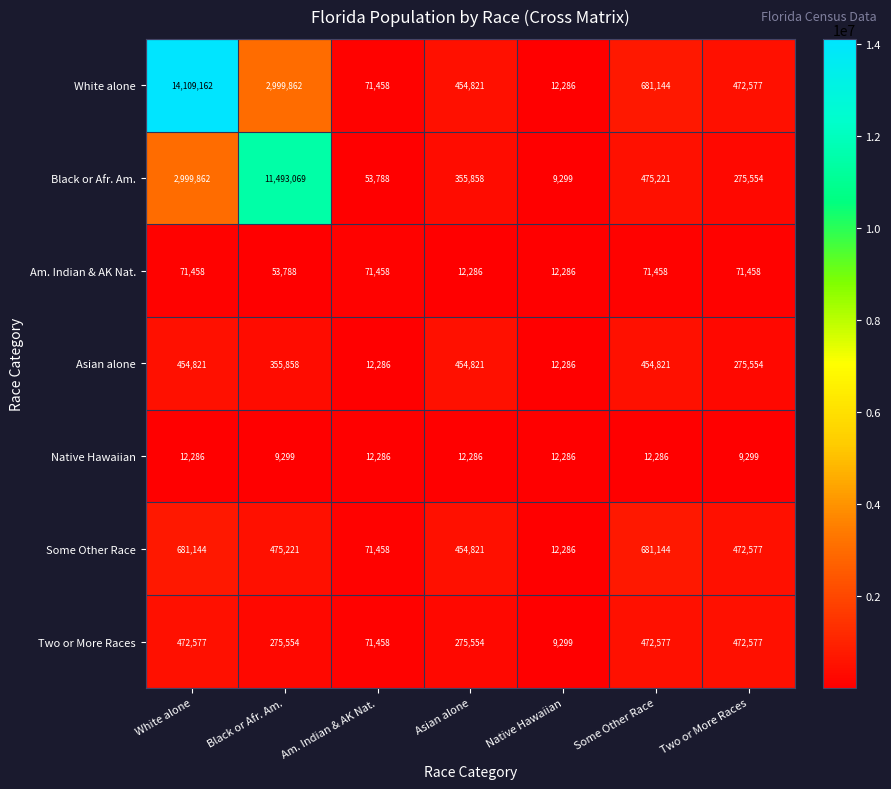

Which series has the largest range (max minus min)?

White alone